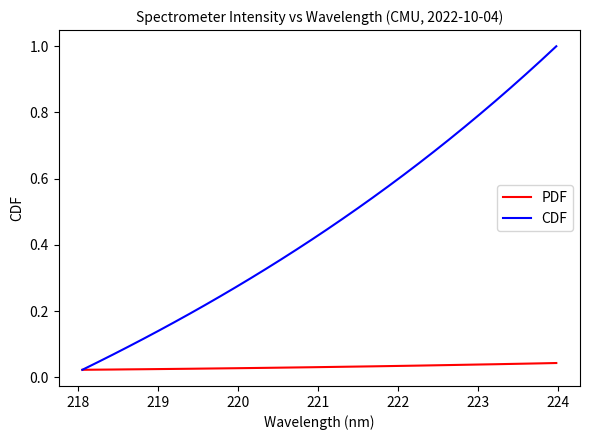

Does the chart have visible grid lines?

No